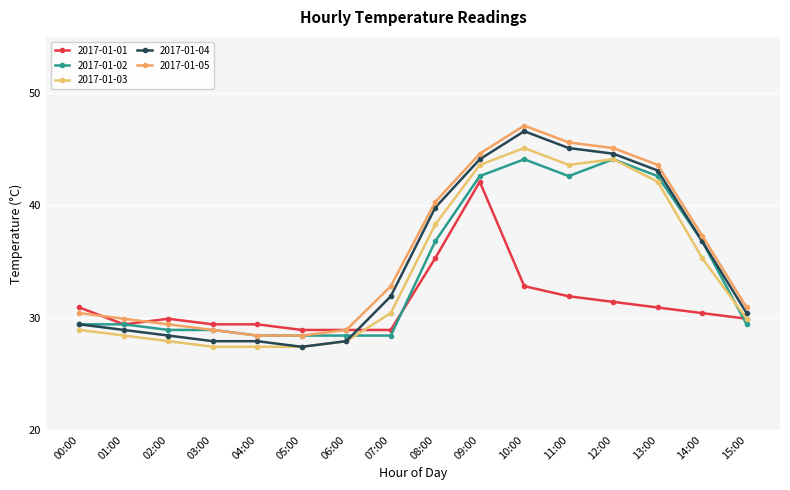

In 2017-01-03, how many points are higher than both neighbors (excluding endpoints)?

2